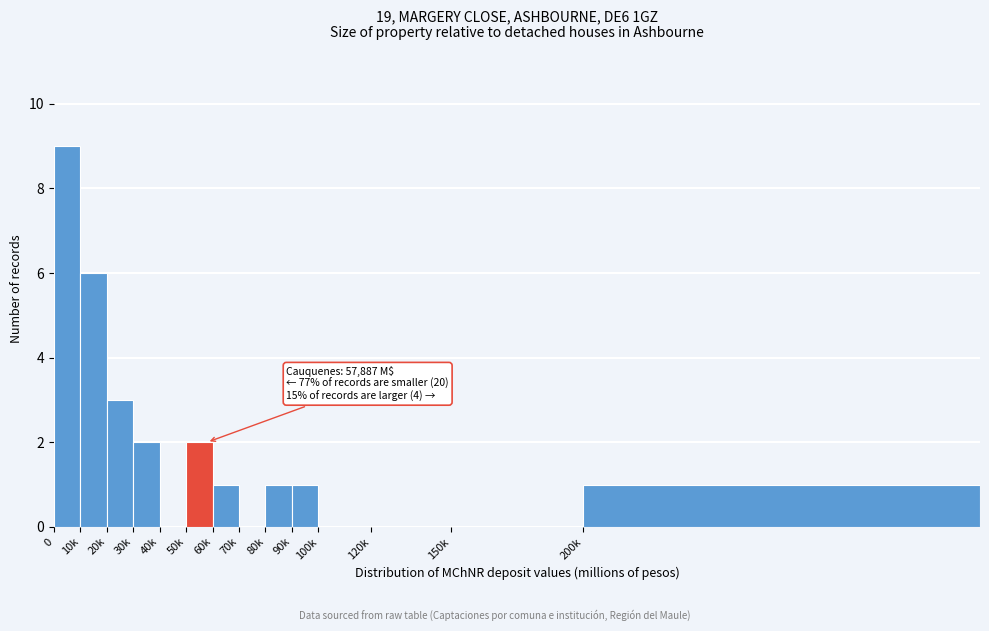

Reading left to right, list all the values displayed in this chart.

0=9	10k=6	20k=3	30k=2	40k=0	50k=2	60k=1	70k=0	80k=1	90k=1	100k=0	120k=0	150k=0	200k=1